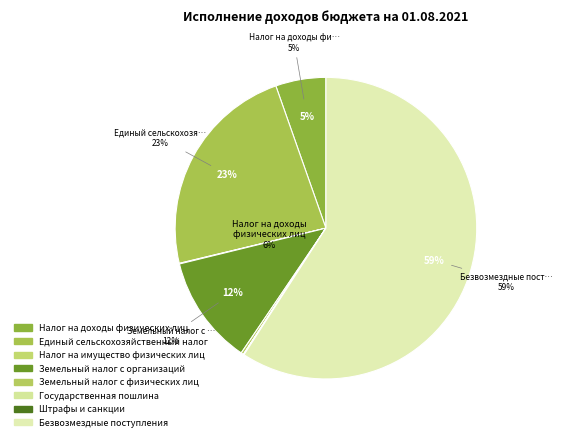

True or false: Безвозмездные поступления accounts for 59% of the total.

True